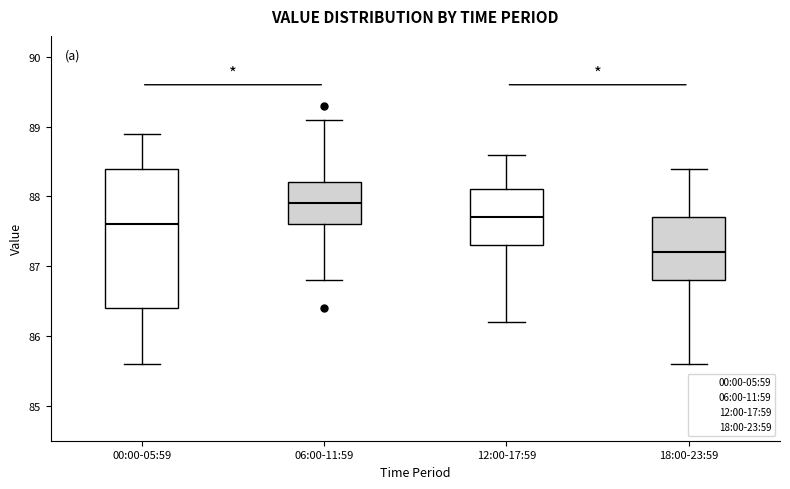

Which box is the tallest, from its lower edge to its upper edge?

00:00-05:59